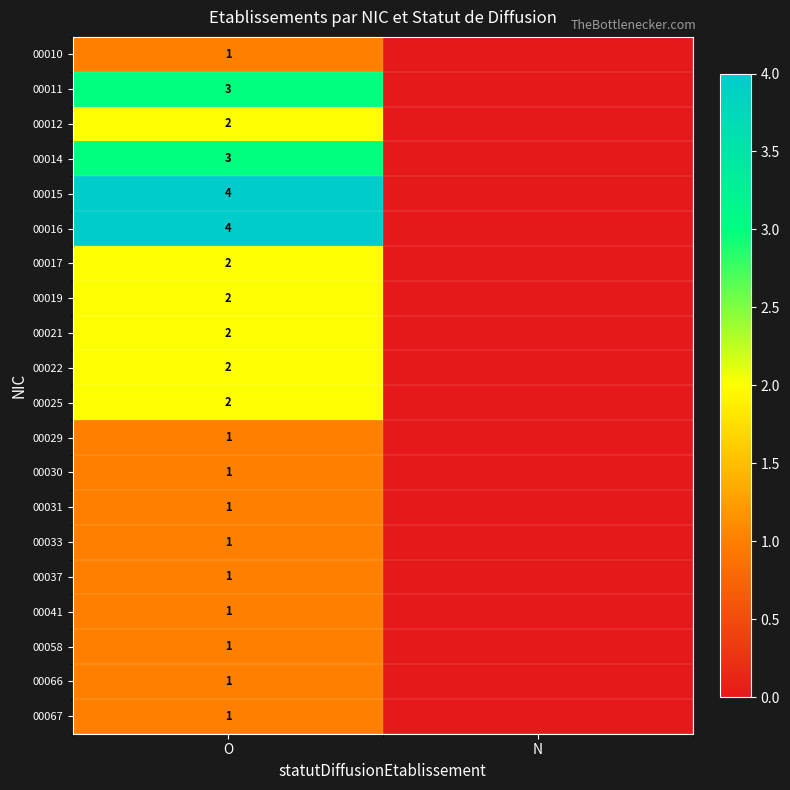

What is the spread (max minus min) of values at O?

3